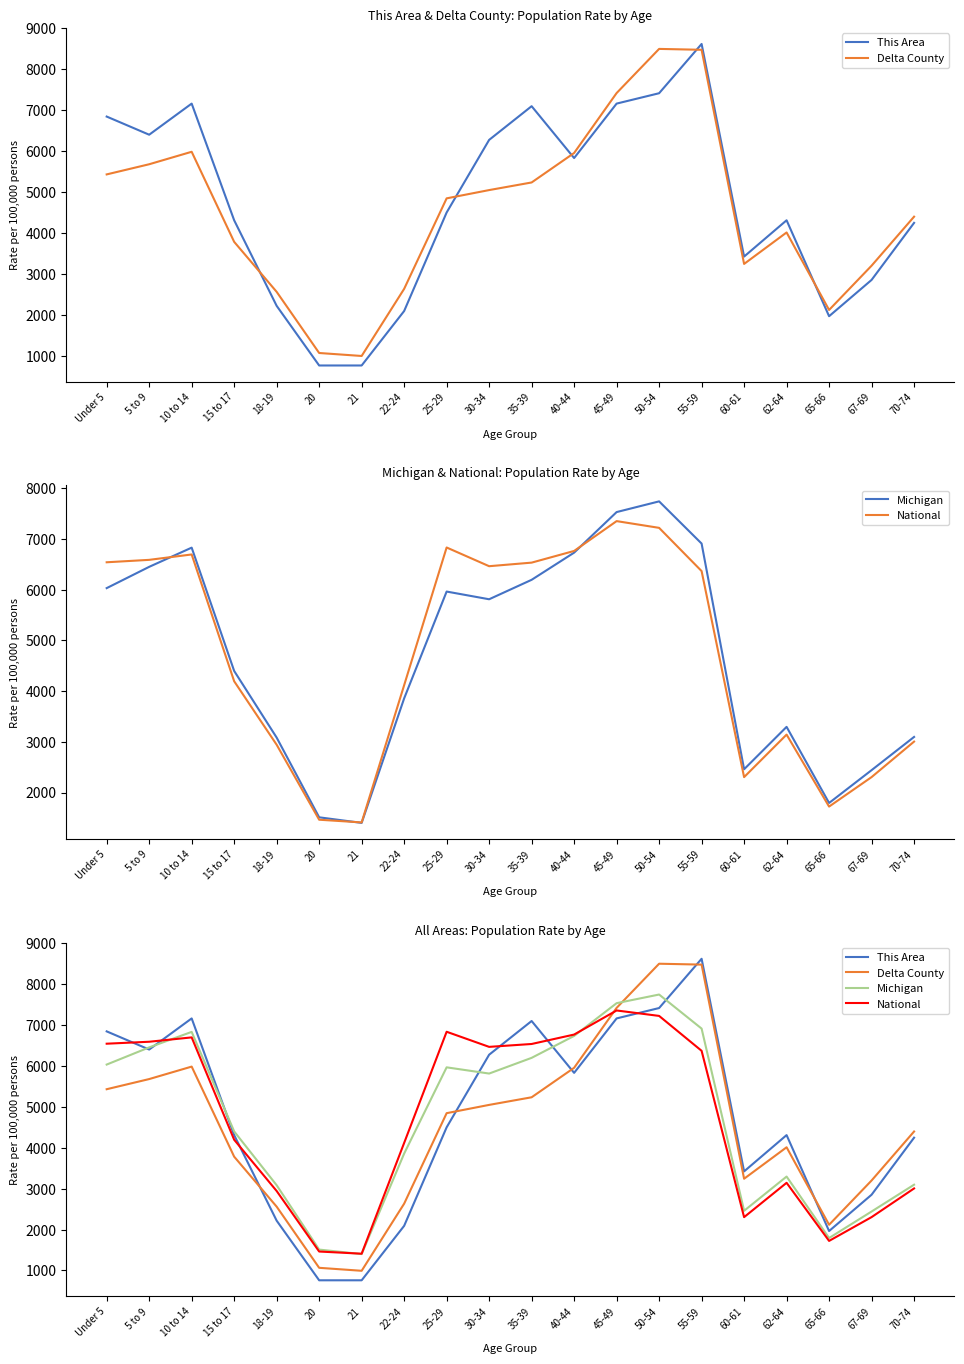

What position from the left is 55-59?

15